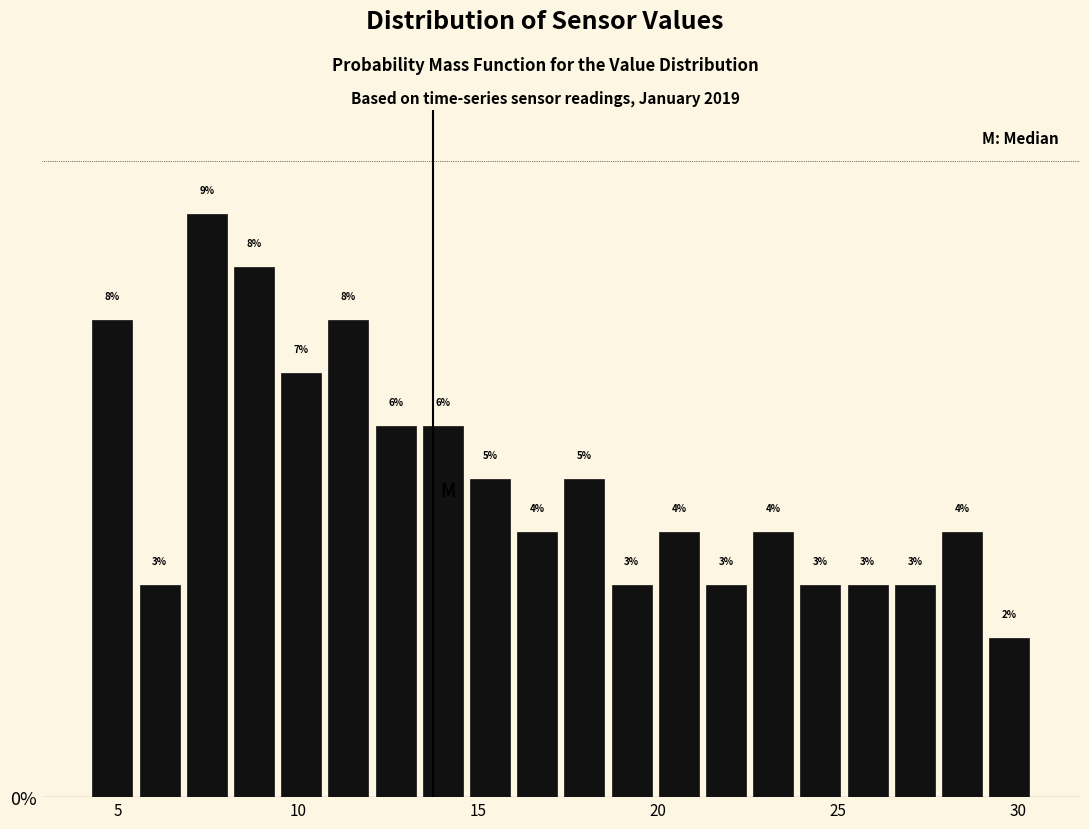

Around what value on the x-axis is the tallest bar? Give the approximate position of its centre, as read against the axis.

7.5